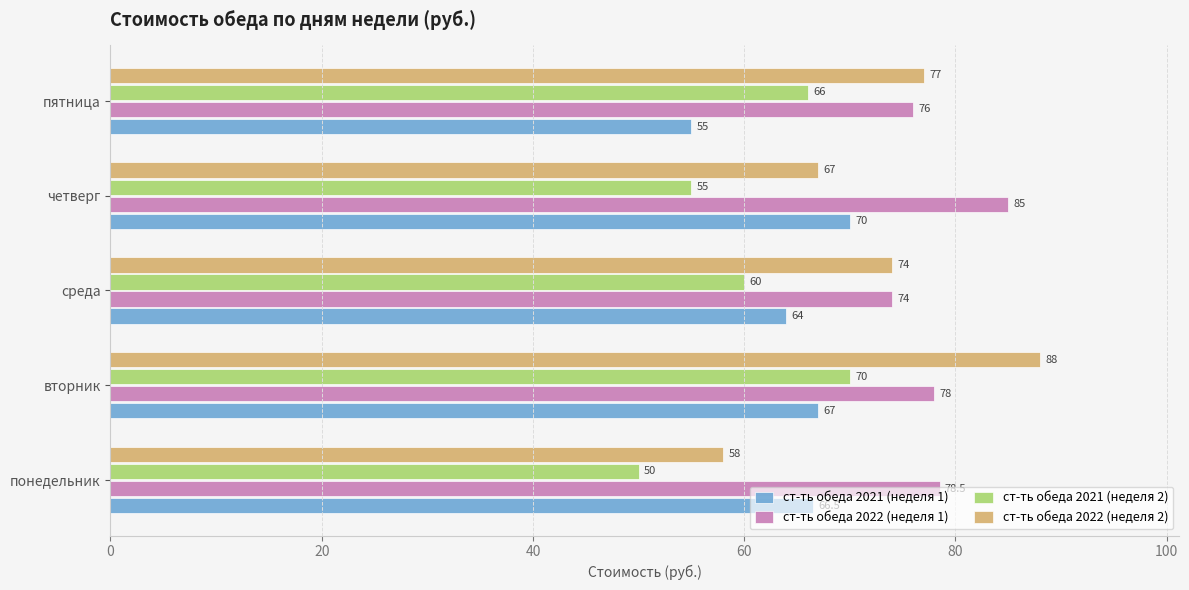

What is the greatest value displayed?

88.0